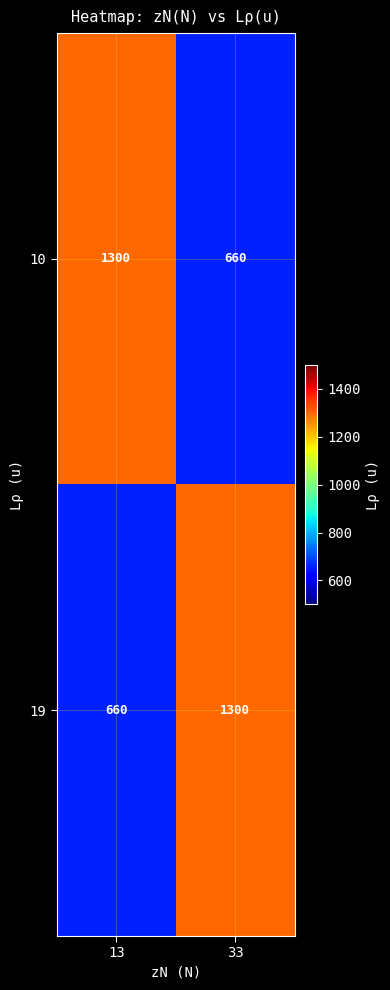

Is it true that 19 equals 660 at 13?

True